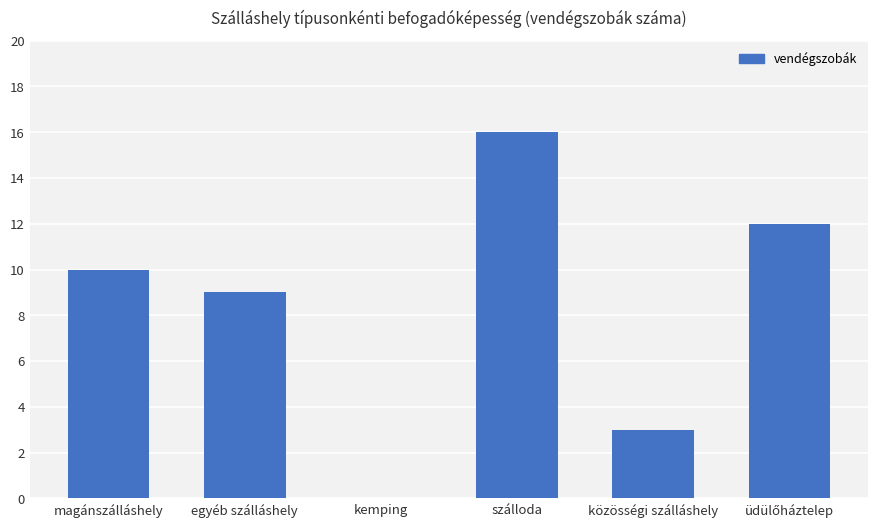

What is the sum of all values?

50